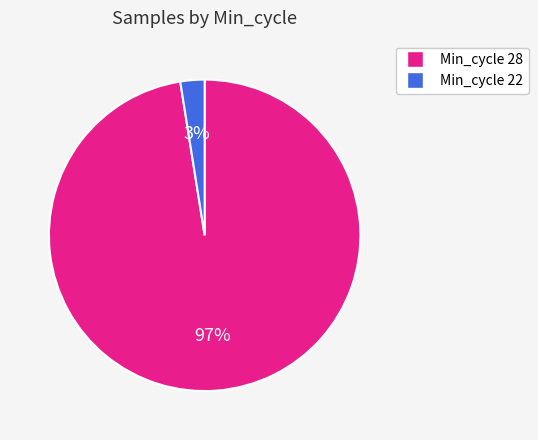

To the nearest percent, what is the average slice percentage?

50%